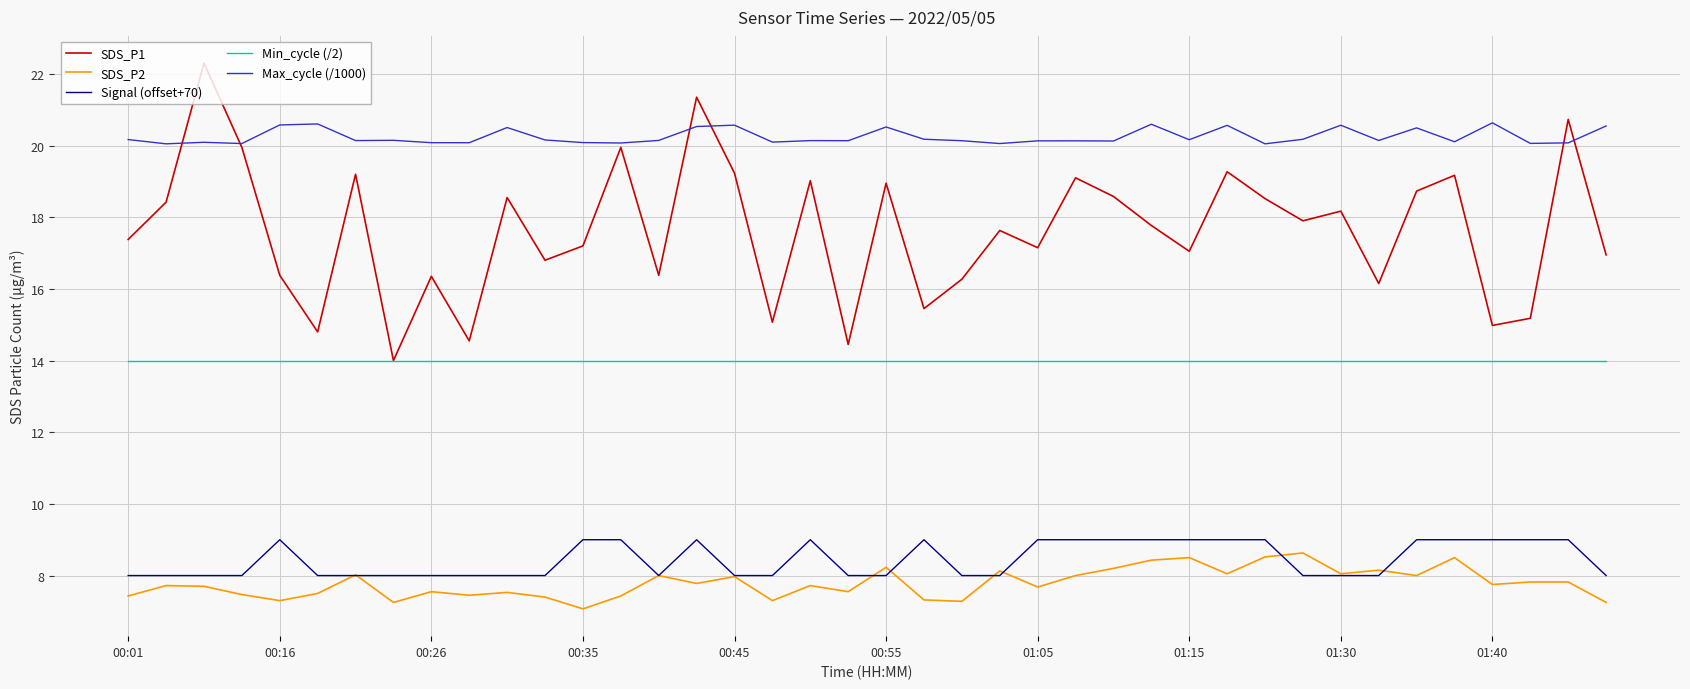

What is the maximum value shown in the chart?

22.3